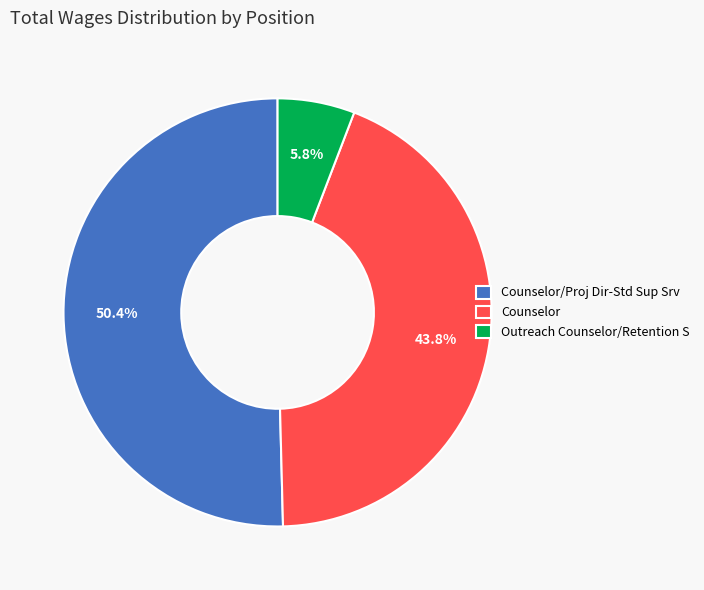

Is it true that Counselor/Proj Dir-Std Sup Srv is 56% of the pie?

False